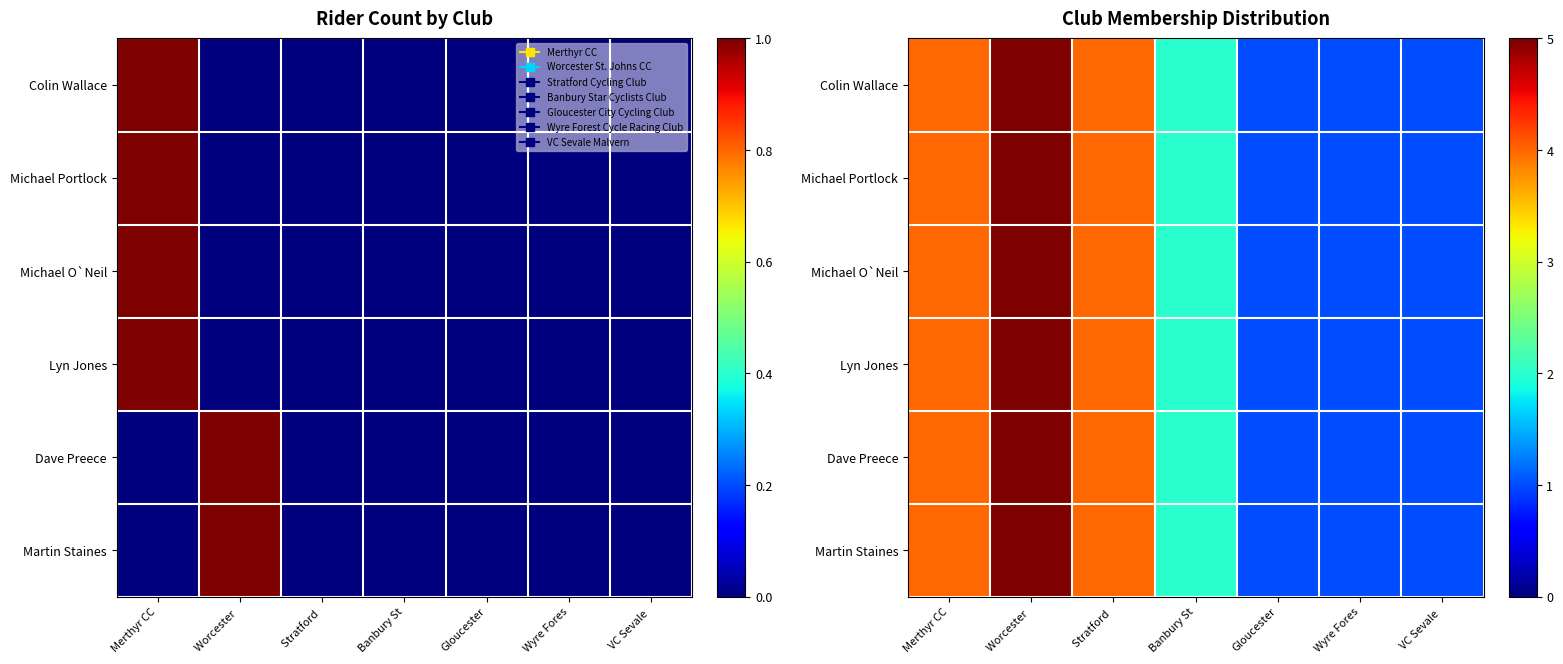

At Worcester, list the series in order from largest to smallest.

Colin Wallace, Michael Portlock, Michael O`Neil, Lyn Jones, Dave Preece, Martin Staines